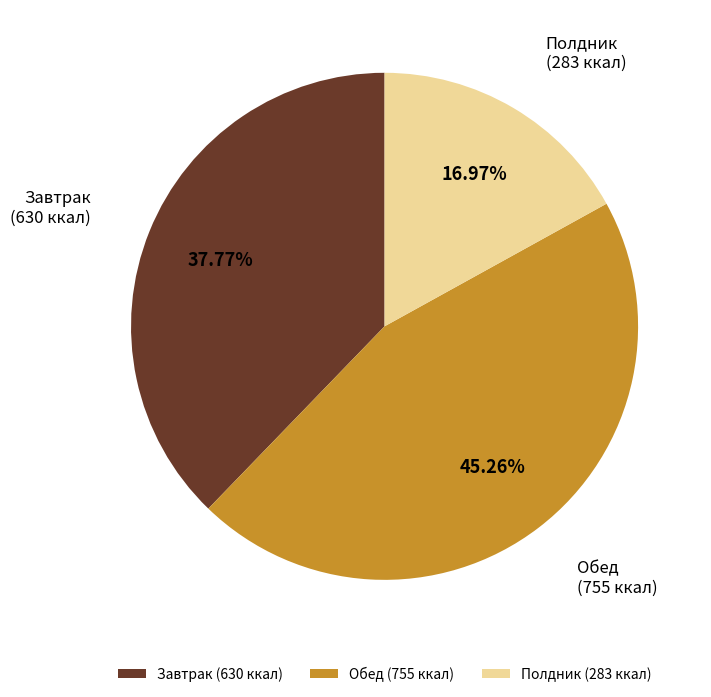

Is there a majority slice in this chart?

No